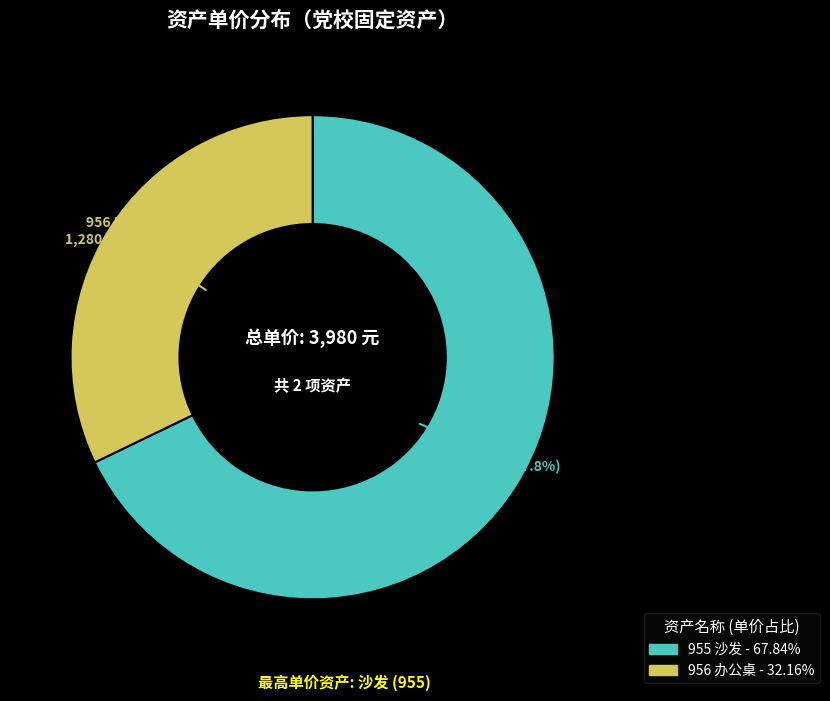

Is 955 沙发 the majority of the pie?

Yes